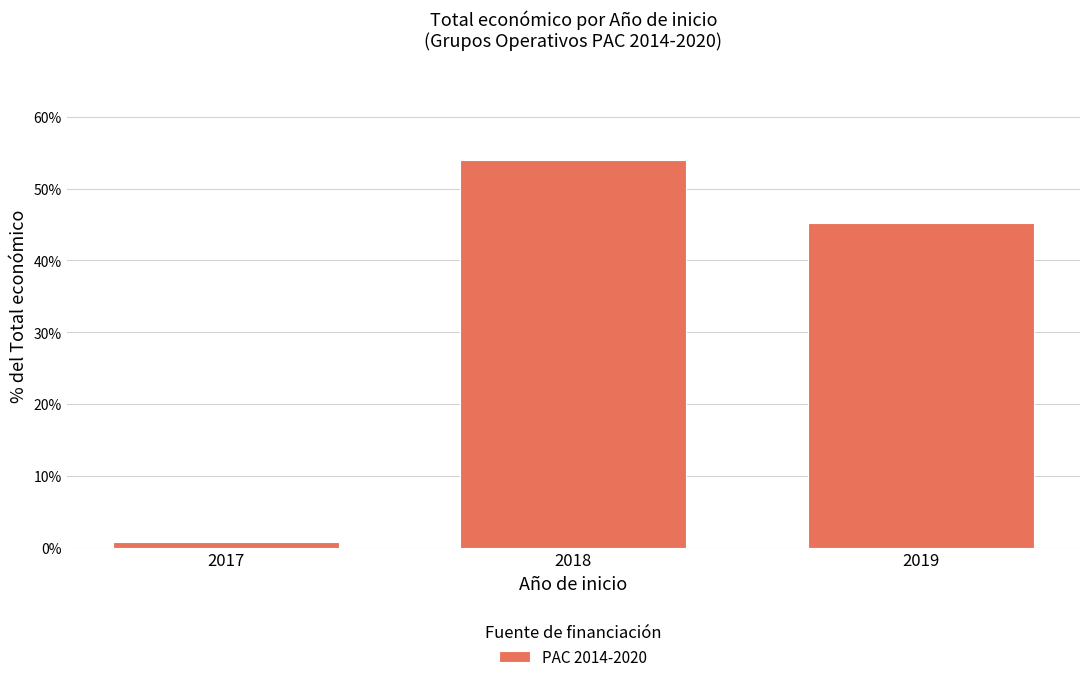

At which label does the data first exceed 45?

2018